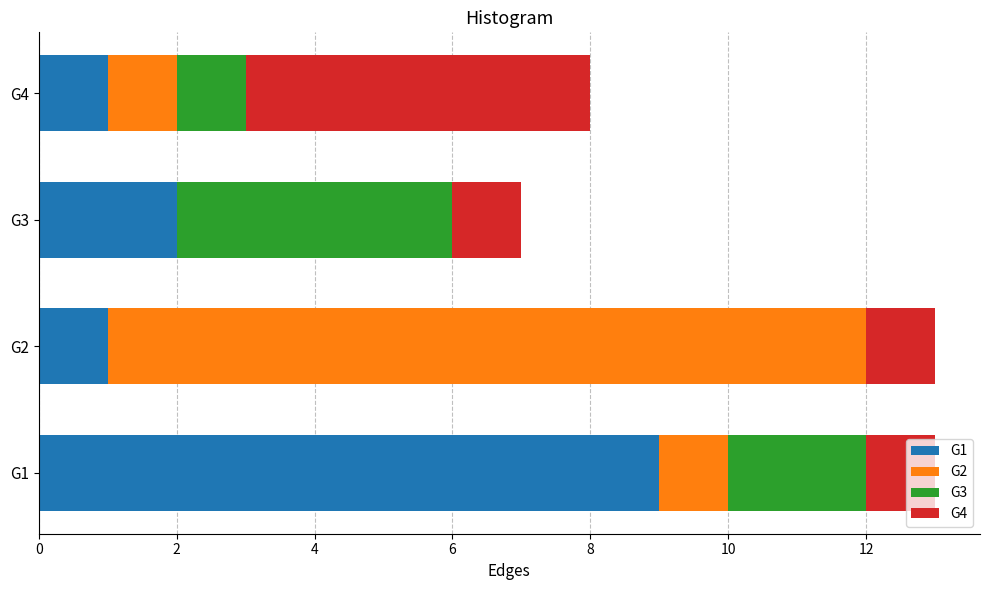

What are all the series names shown in the legend?

G1, G2, G3, G4